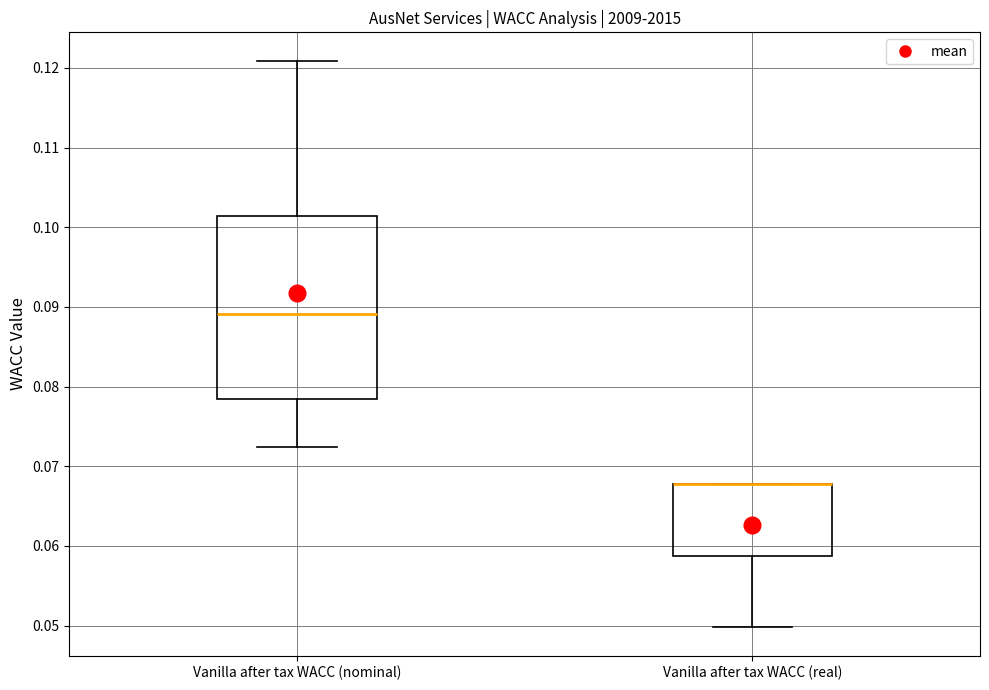

Where does the lower whisker of the box for Vanilla after tax WACC (real) end on the y-axis? The values are not printed on the chart, so give them approximately, as read against the axis.

0.050